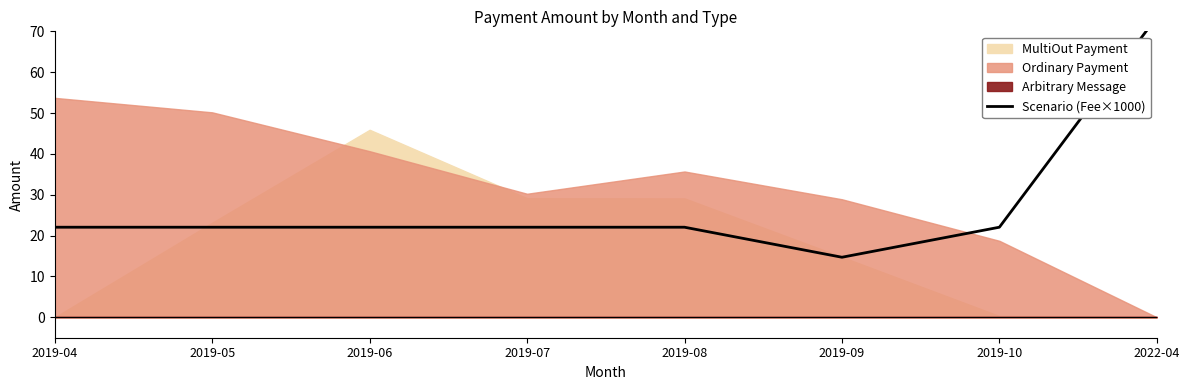

What is the approximate value at 2019-04?

22.1